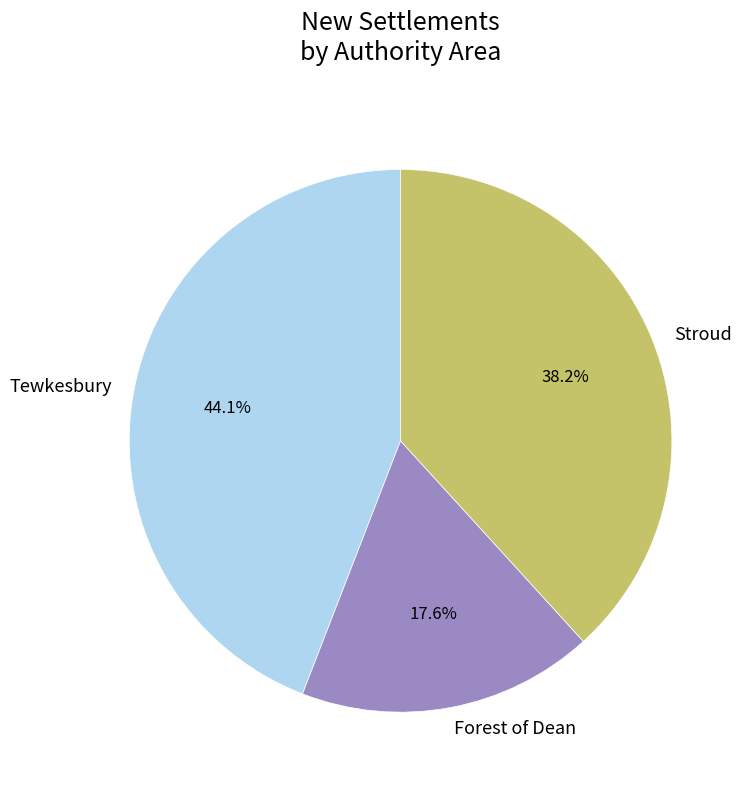

What is the largest slice in the pie chart?

Tewkesbury